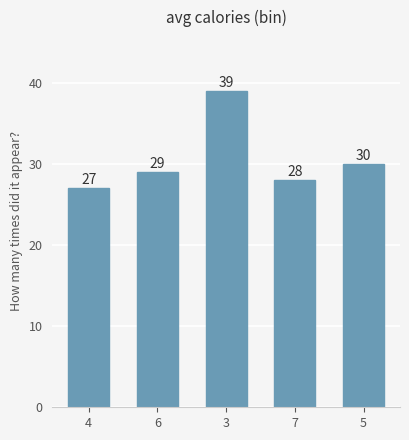

What is the value of the 3rd bar from the left?

39